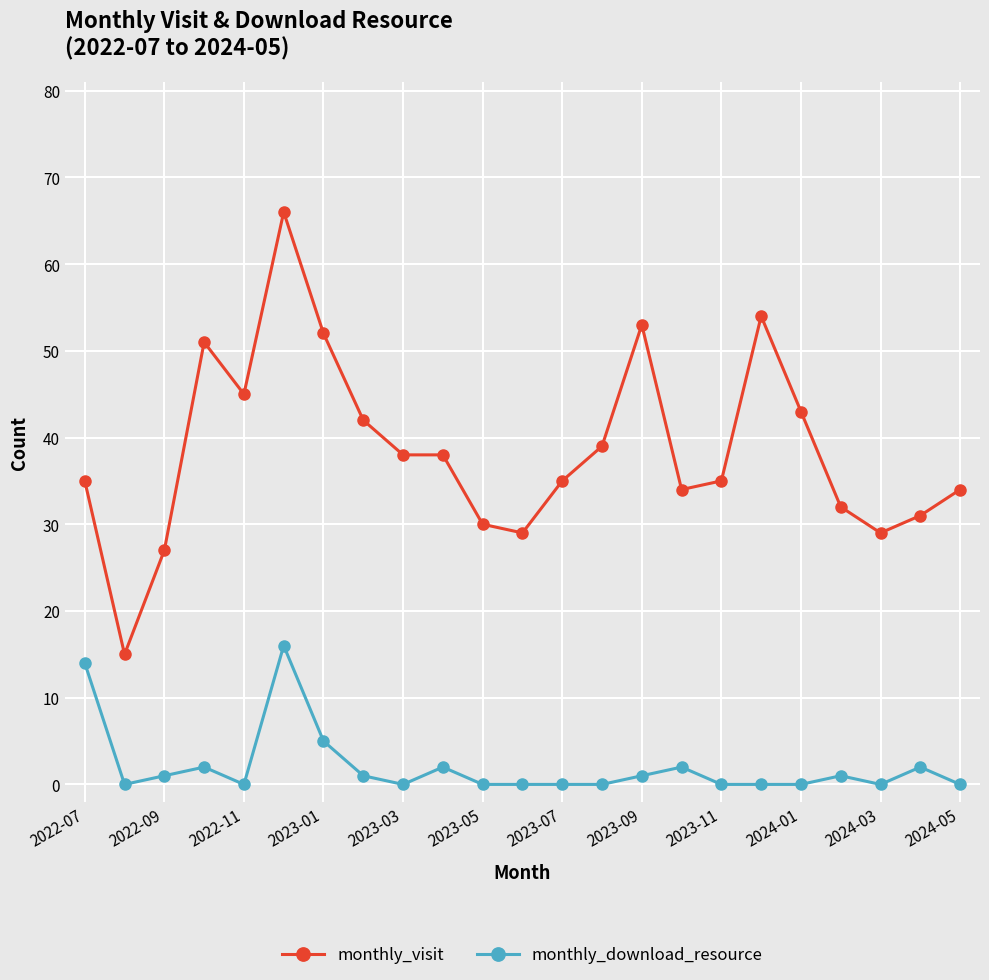

List the series in order of their overall mean, lowest first.

monthly_download_resource, monthly_visit